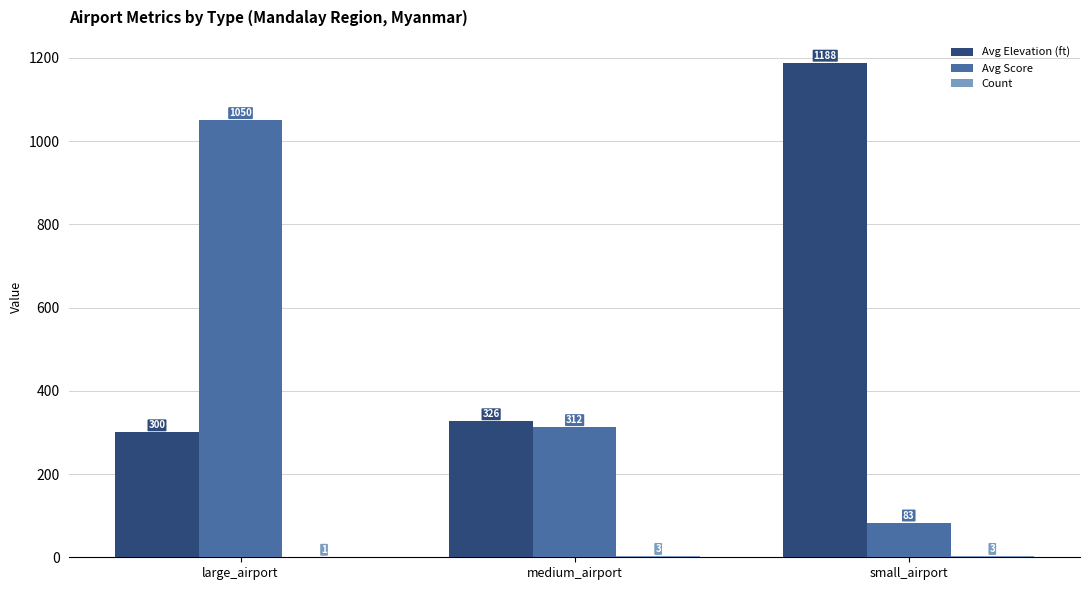

Which series has the largest total across all categories?

Avg Elevation (ft)